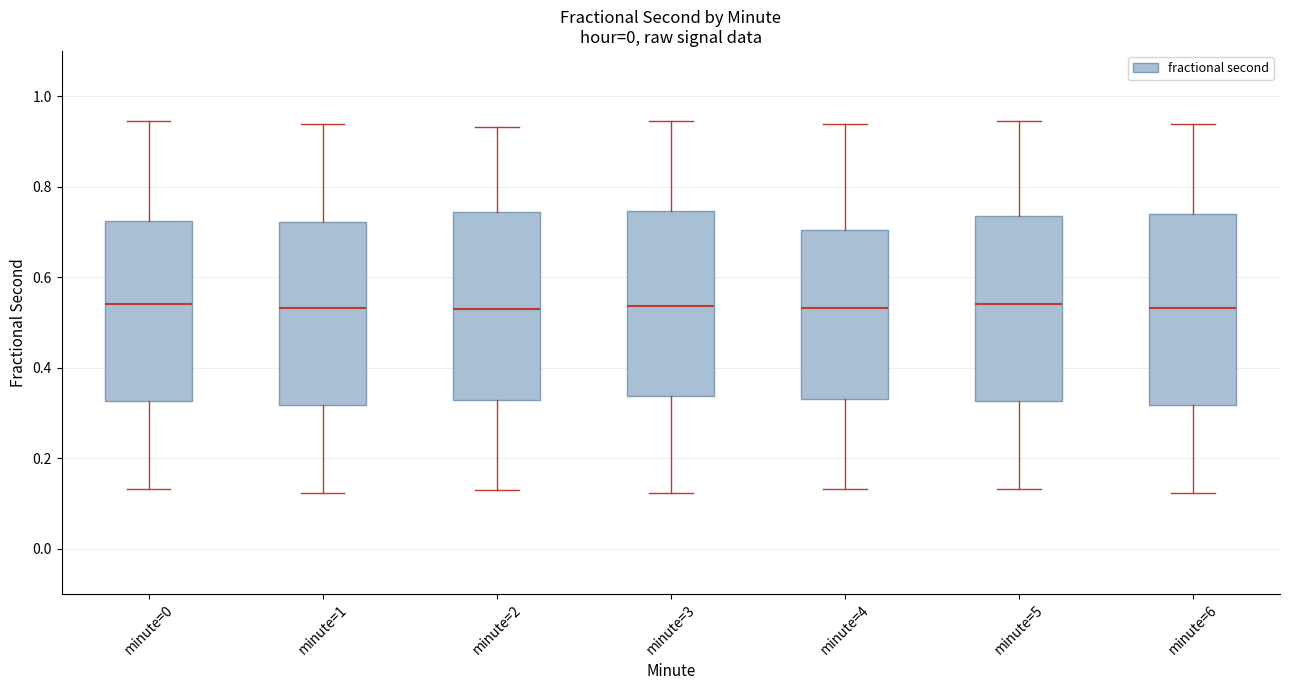

Reading left to right, read every box against the y-axis: the position of its median line, the range the box covers, and the ends of its whiskers. The values are not printed on the chart, so give them approximately, as read against the axis.

minute=0: median 0.54, box 0.32 to 0.72, whiskers 0.14 to 0.94
minute=1: median 0.54, box 0.32 to 0.72, whiskers 0.12 to 0.94
minute=2: median 0.54, box 0.32 to 0.74, whiskers 0.12 to 0.94
minute=3: median 0.54, box 0.34 to 0.74, whiskers 0.12 to 0.94
minute=4: median 0.54, box 0.34 to 0.70, whiskers 0.14 to 0.94
minute=5: median 0.54, box 0.32 to 0.74, whiskers 0.14 to 0.94
minute=6: median 0.54, box 0.32 to 0.74, whiskers 0.12 to 0.94